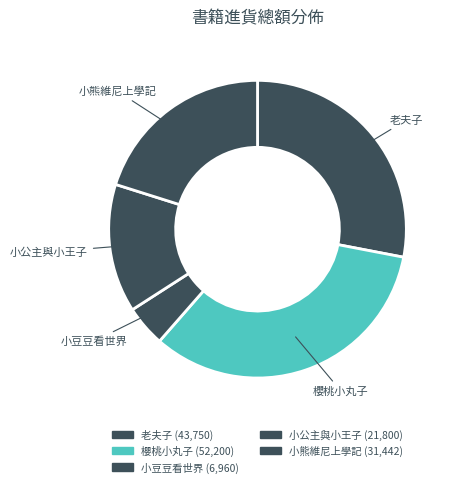

Is there any slice that represents more than half of the pie?

No